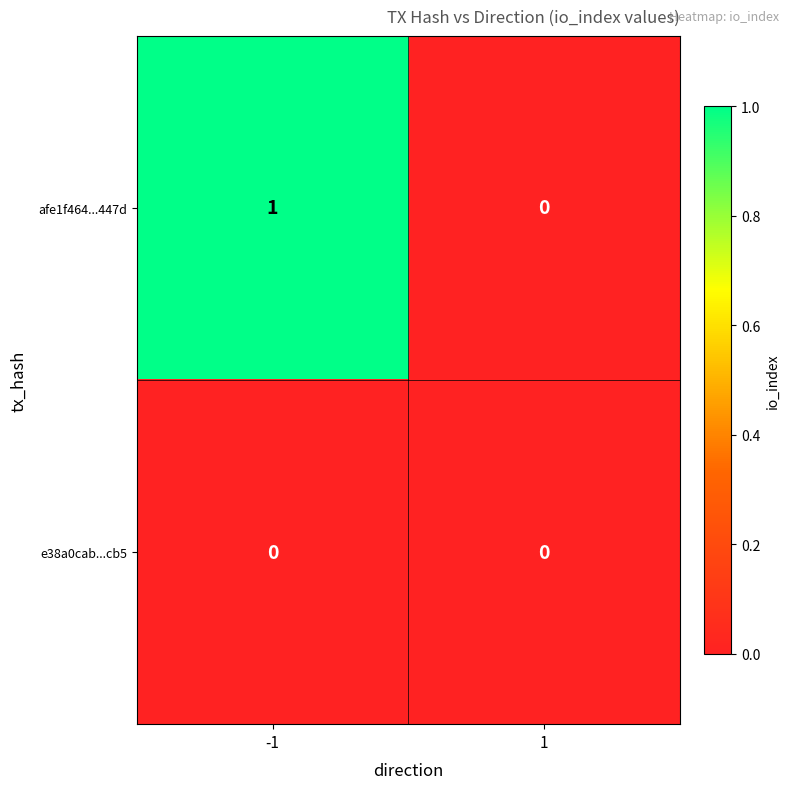

List the series in order of their overall mean, highest first.

afe1f464...447d, e38a0cab...cb5